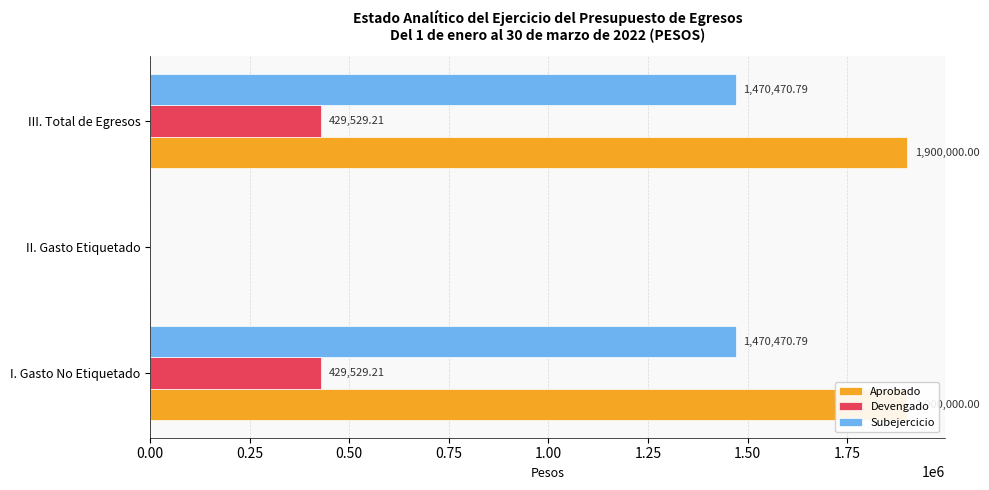

How many bars are there in total?

9